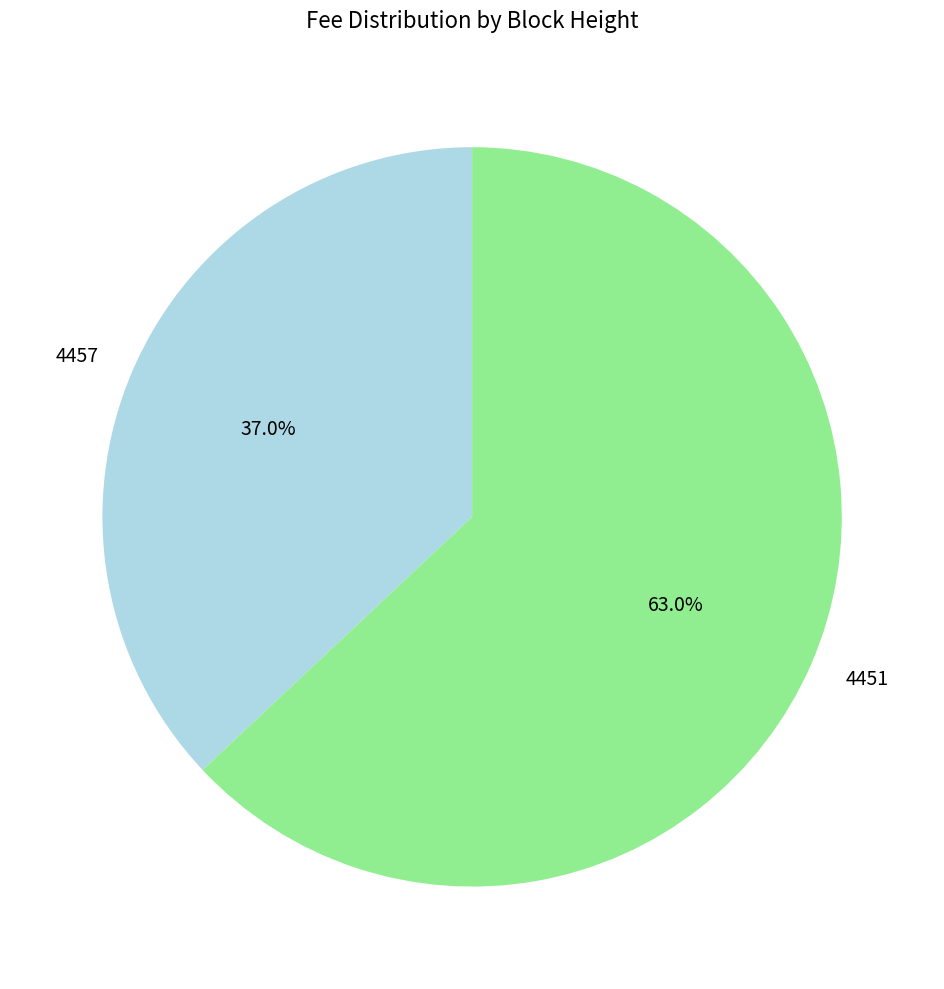

To the nearest percent, what is the combined percentage of 4457 and 4451?

100%